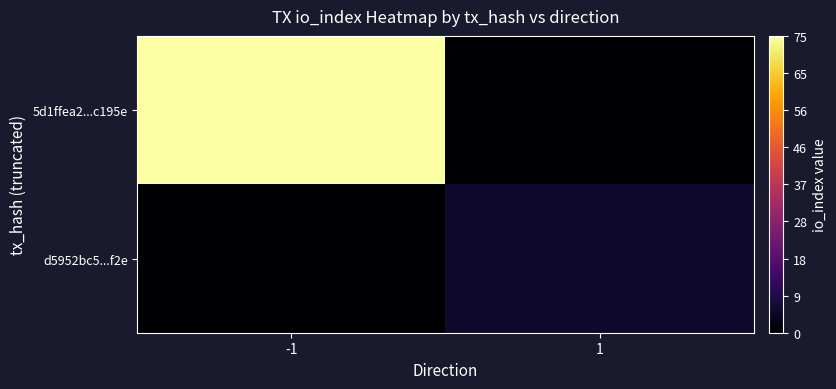

Which series has the largest range (max minus min)?

5d1ffea2...c195e